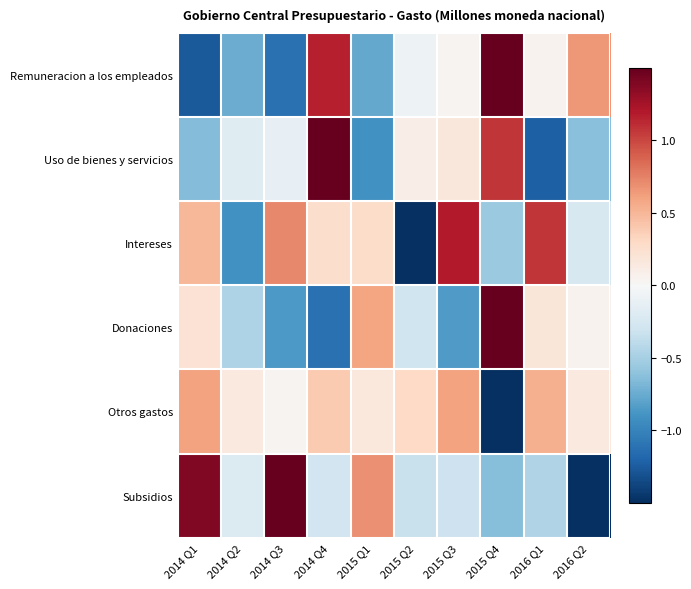

Which label corresponds to the smallest value in the chart?

2015 Q4